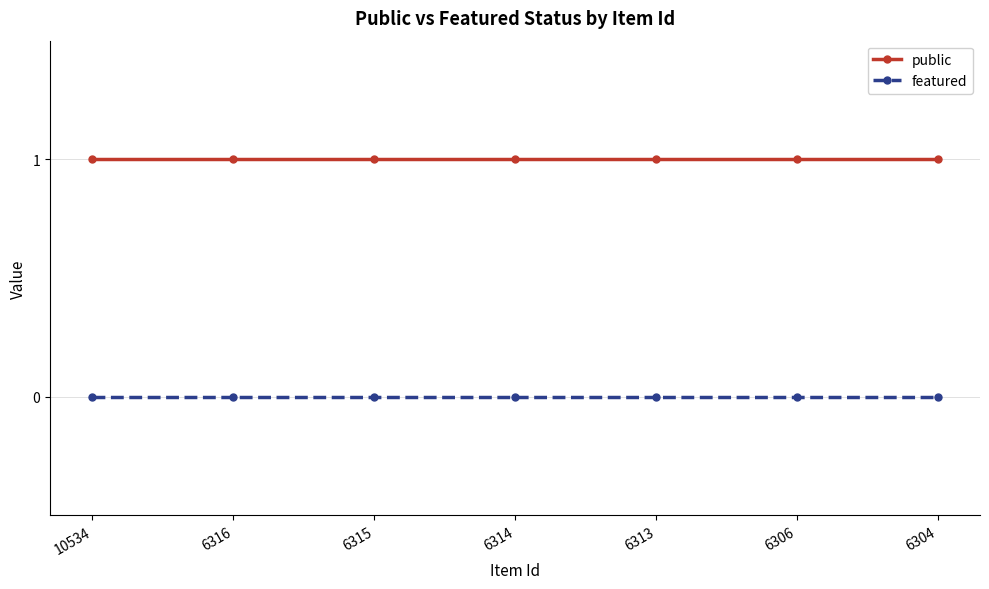

Is it true that featured equals 0 at 6313?

True